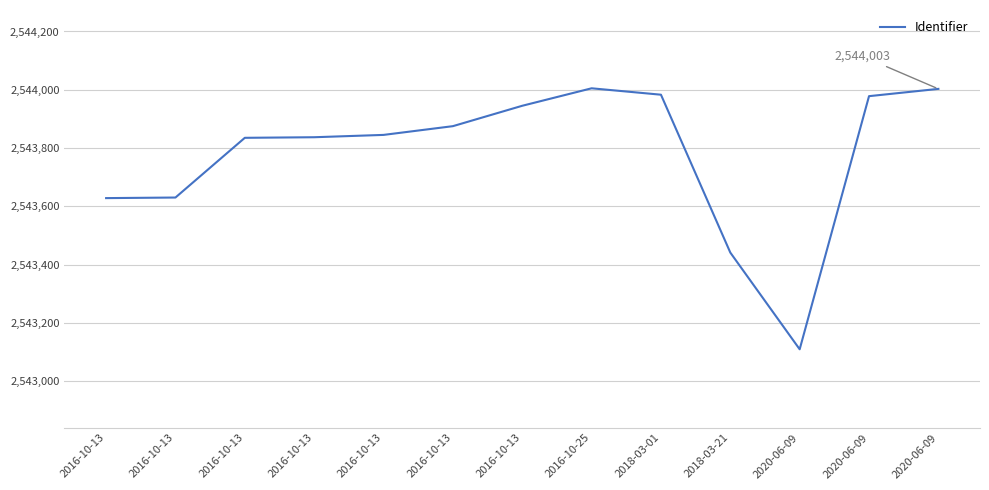

What is the ratio of the value at 2016-10-13 to the value at 2016-10-13?

1.0